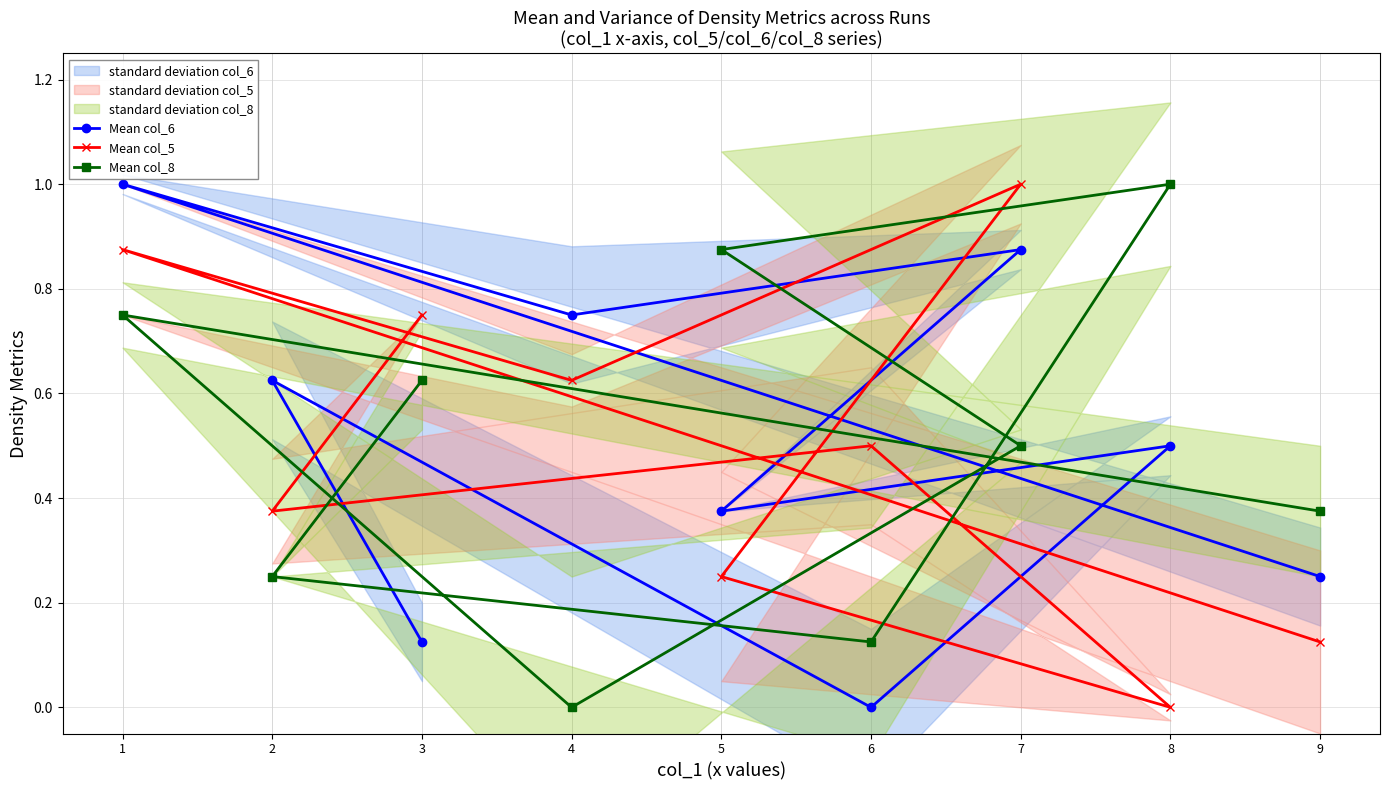

The Mean col_6 series shows 1.0 at 2. True or false?

False